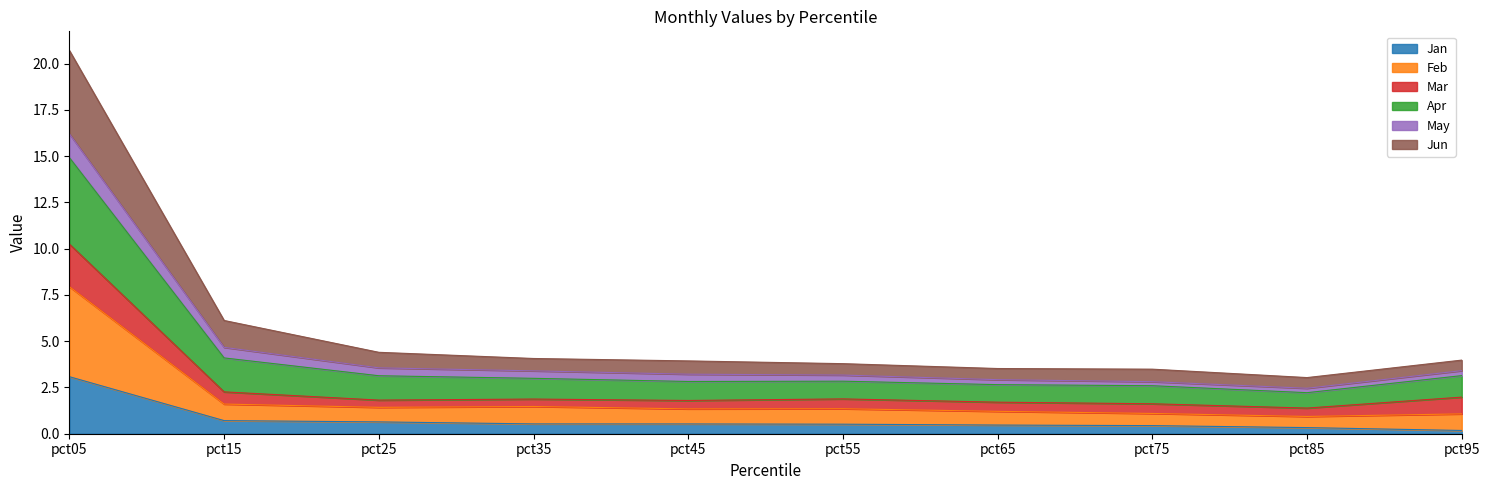

Which category has the highest value in the Jun series?

pct05